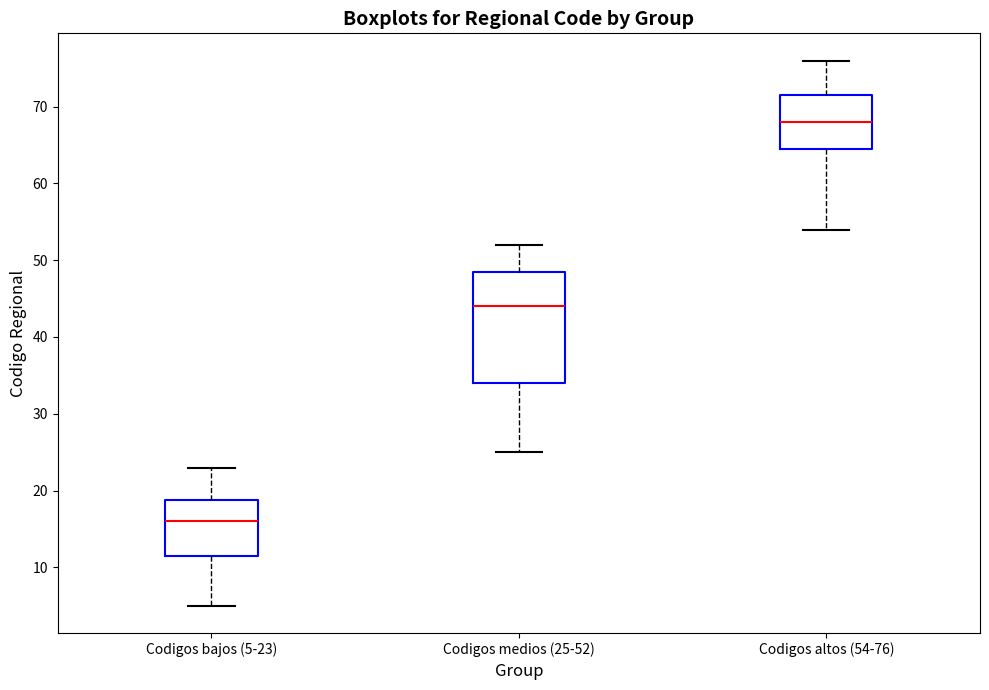

Where does the lower whisker of the box for Codigos bajos (5-23) end on the y-axis? The values are not printed on the chart, so give them approximately, as read against the axis.

5